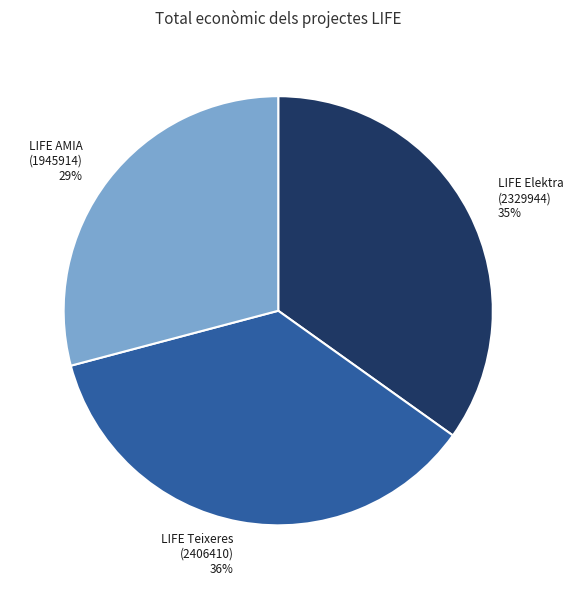

To the nearest percent, what is the difference between the largest and smallest slice percentages?

7%